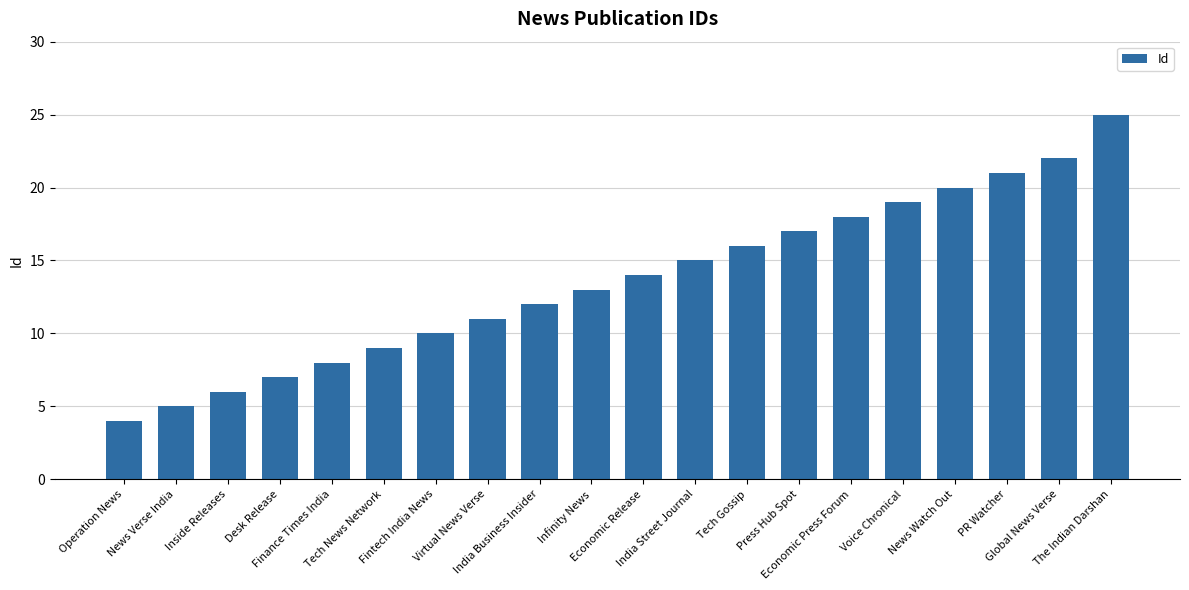

What is the label of the 17th bar from the right?

Desk Release